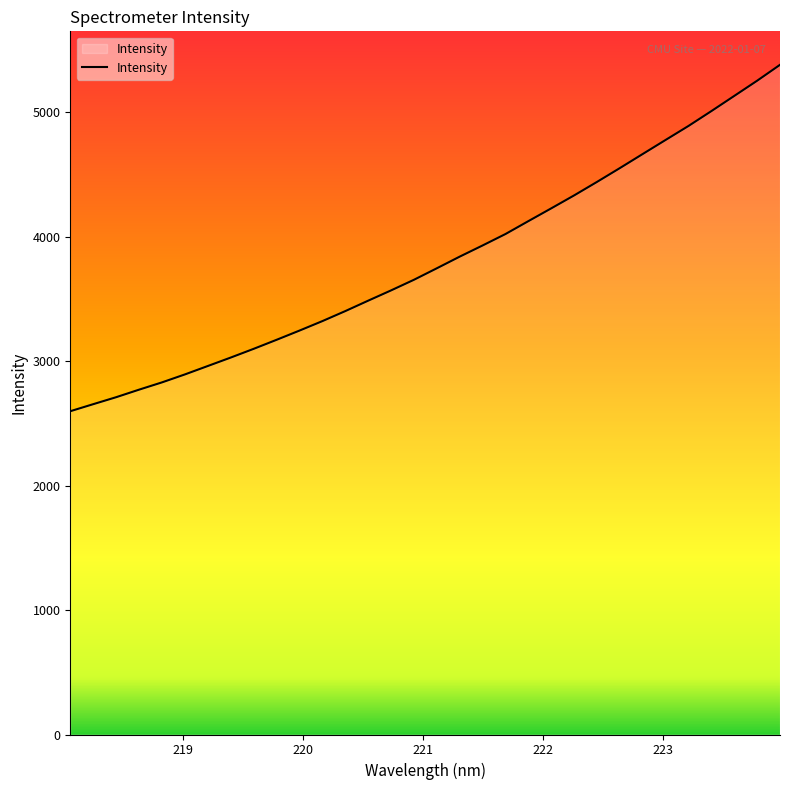

What is the difference between the maximum and minimum values?

2783.4